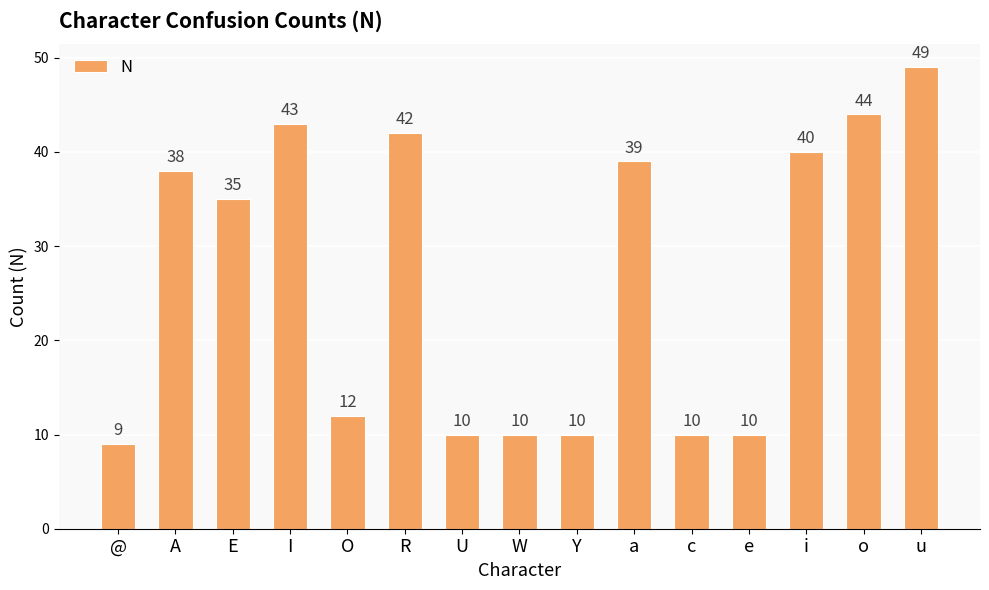

At which category does the chart reach its minimum across all series?

@